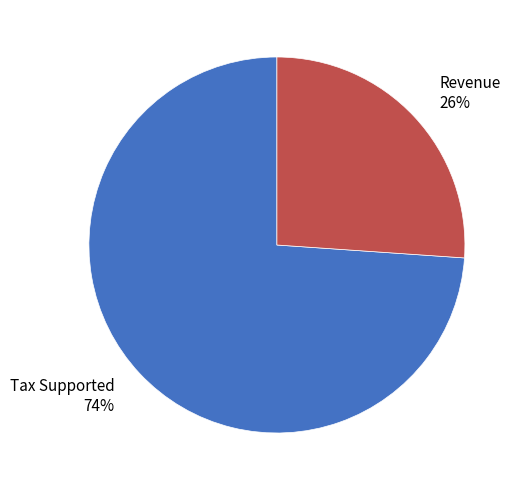

Between Tax Supported and Revenue, which is larger?

Tax Supported